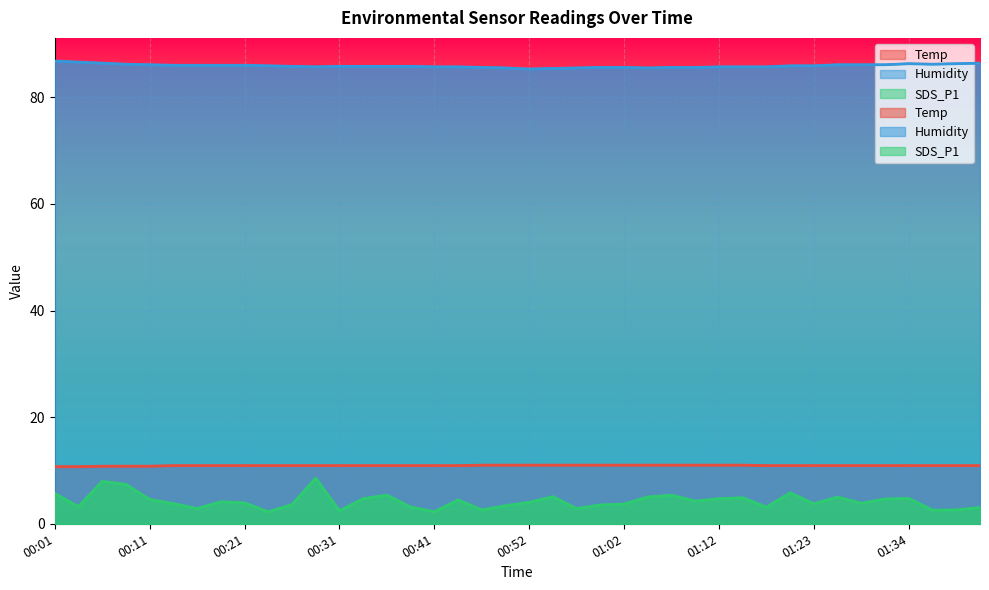

How many lines are shown in the chart?

3